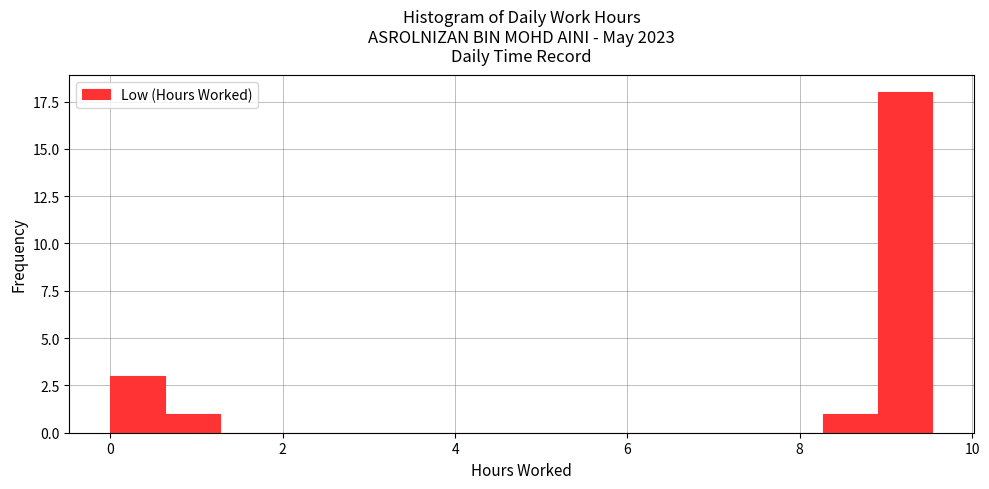

Read against the x-axis, roughly where is the centre of the tallest bar?

9.2